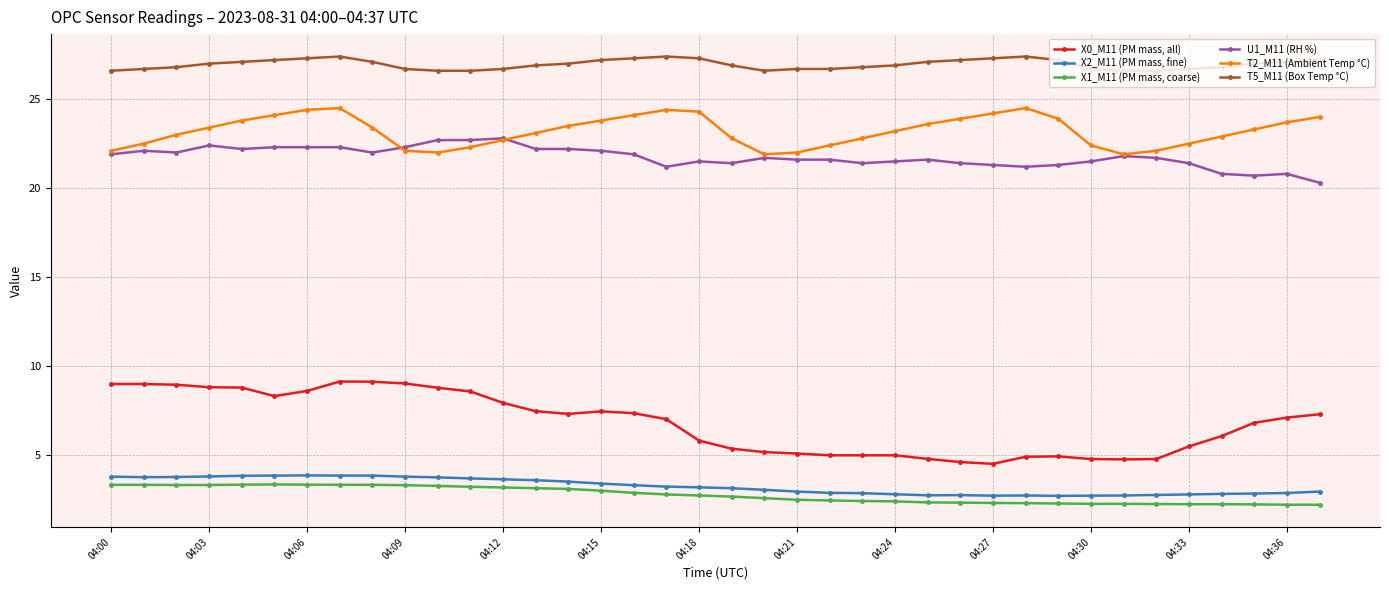

Is this an area chart (filled region under the line)?

No